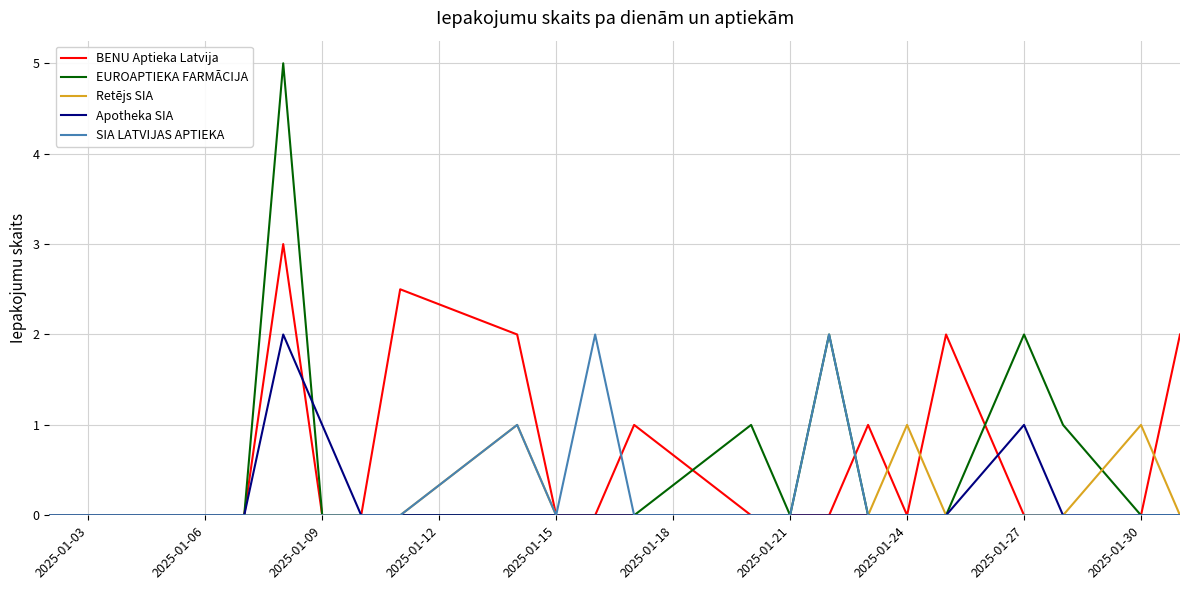

What are all the series names shown in the legend?

BENU Aptieka Latvija, EUROAPTIEKA FARMĀCIJA, Retējs SIA, Apotheka SIA, SIA LATVIJAS APTIEKA